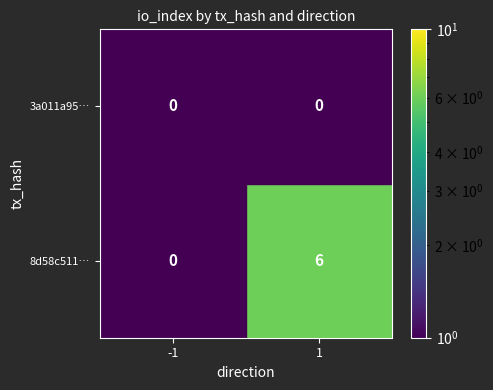

Is the value of 8d58c511… at 1 greater than the value of 3a011a95… at 1?

Yes